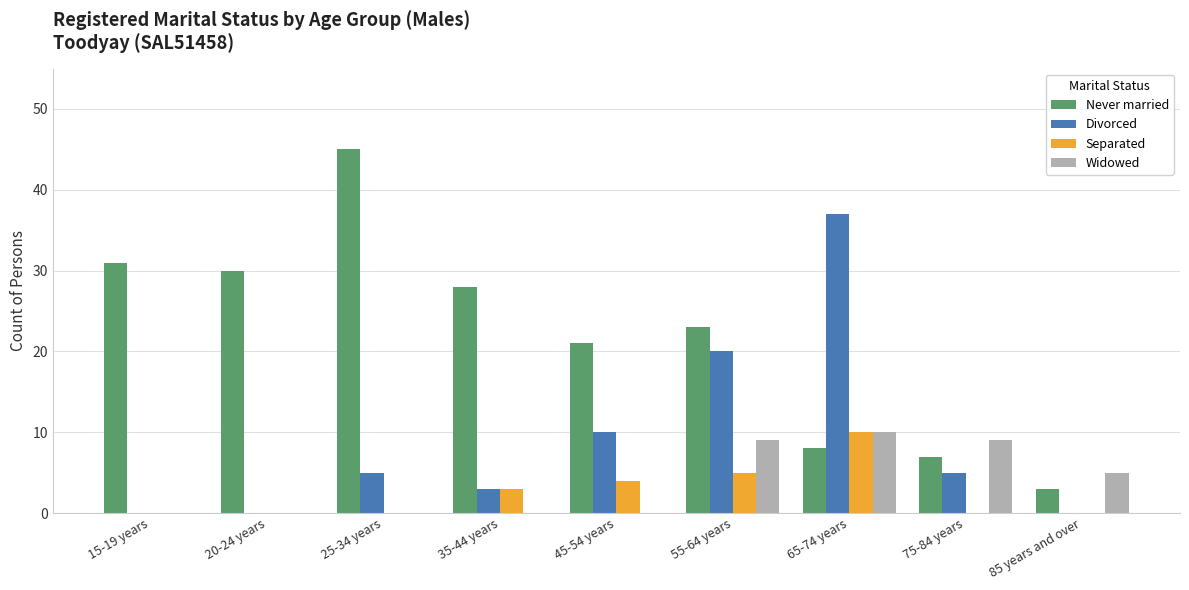

Reading left to right, transcribe all the data shown in this chart.

Never married: 31	30	45	28	21	23	8	7	3
Divorced: 0	0	5	3	10	20	37	5	0
Separated: 0	0	0	3	4	5	10	0	0
Widowed: 0	0	0	0	0	9	10	9	5